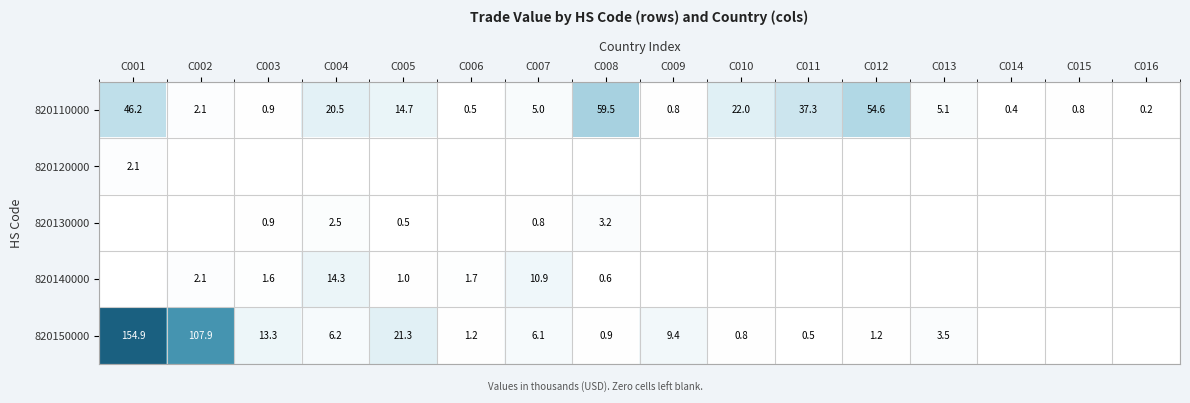

Which category has the highest value in the 820110000 series?

C008